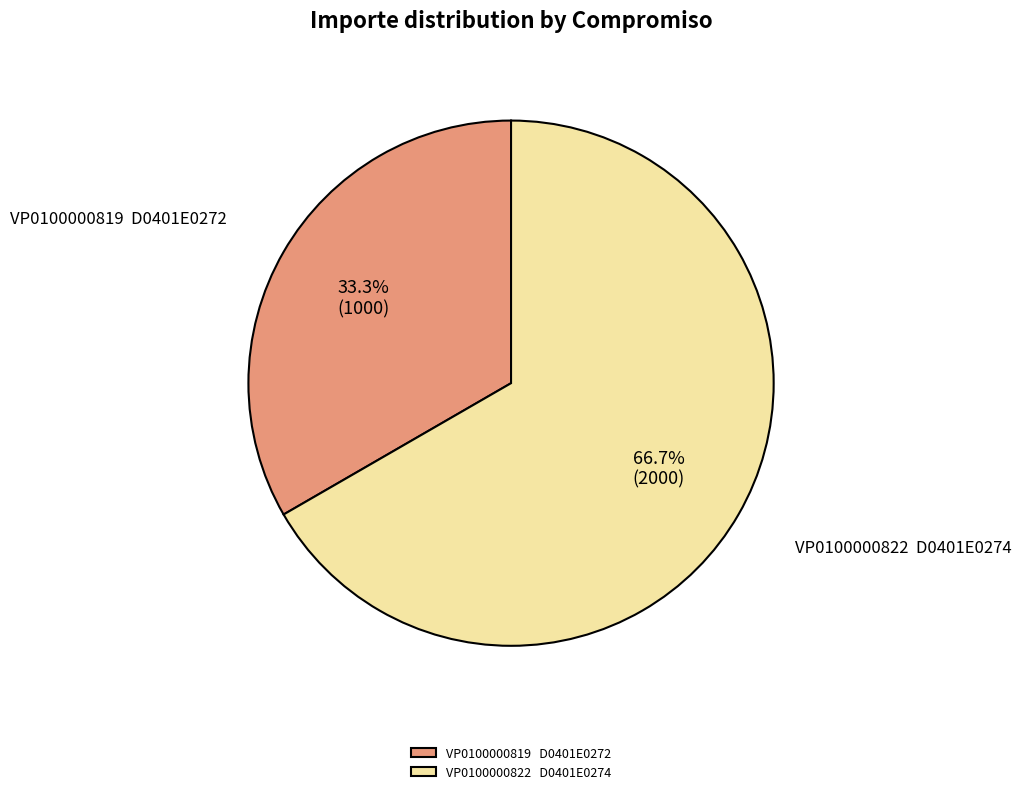

Which category has the smallest portion of the pie?

VP0100000819 D0401E0272